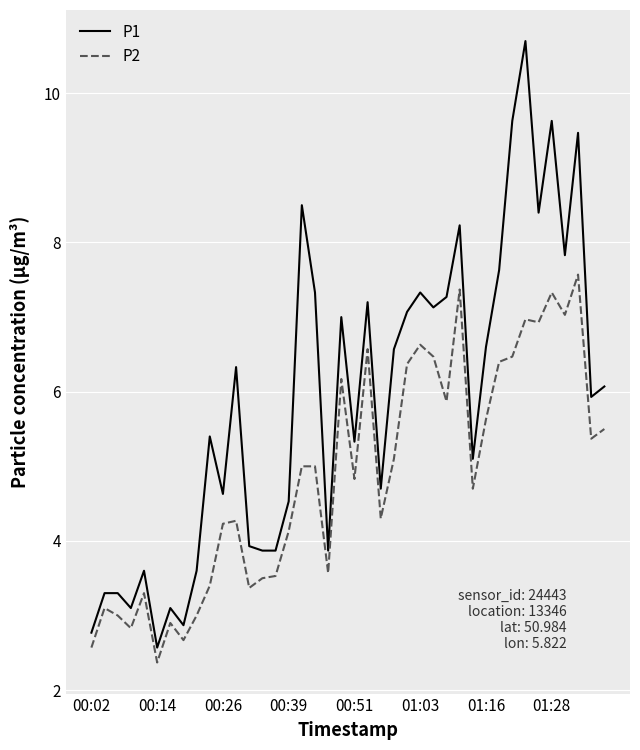

True or false: P2 and P1 intersect in this chart.

False